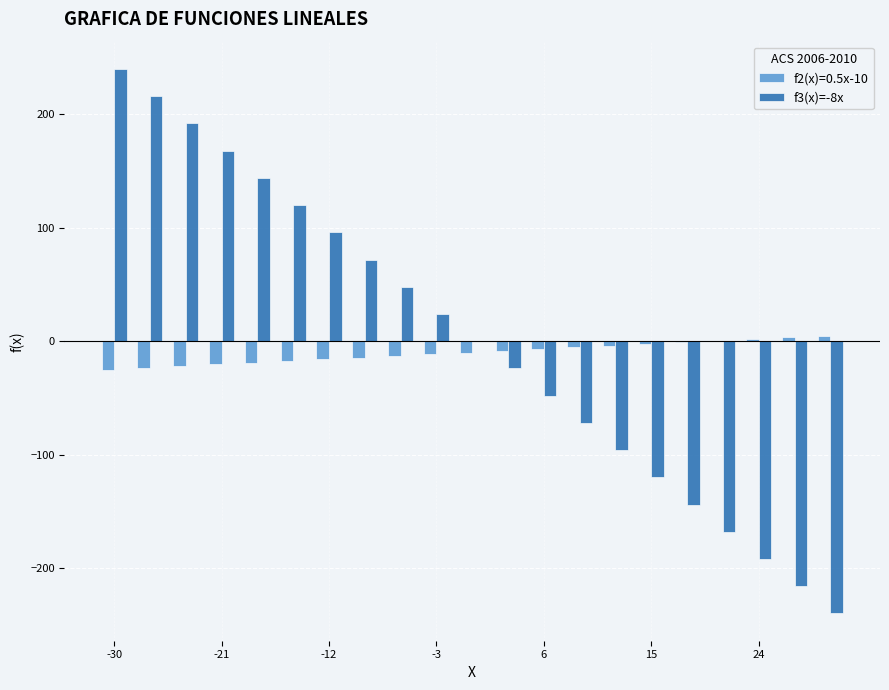

What is the highest value of the f3(x)=-8x series?

240.0